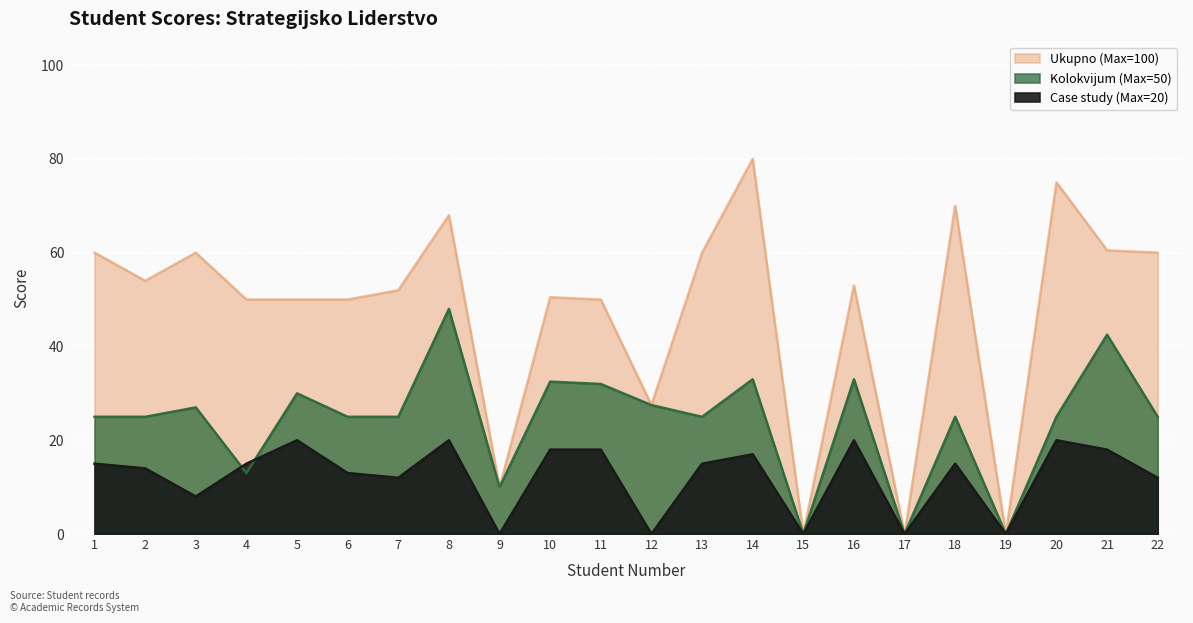

How many interior local valleys does the Case study (Max=20) series have?

7